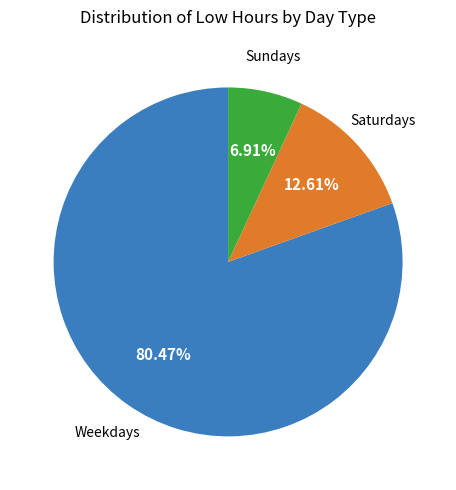

Count the number of slices in the pie.

3